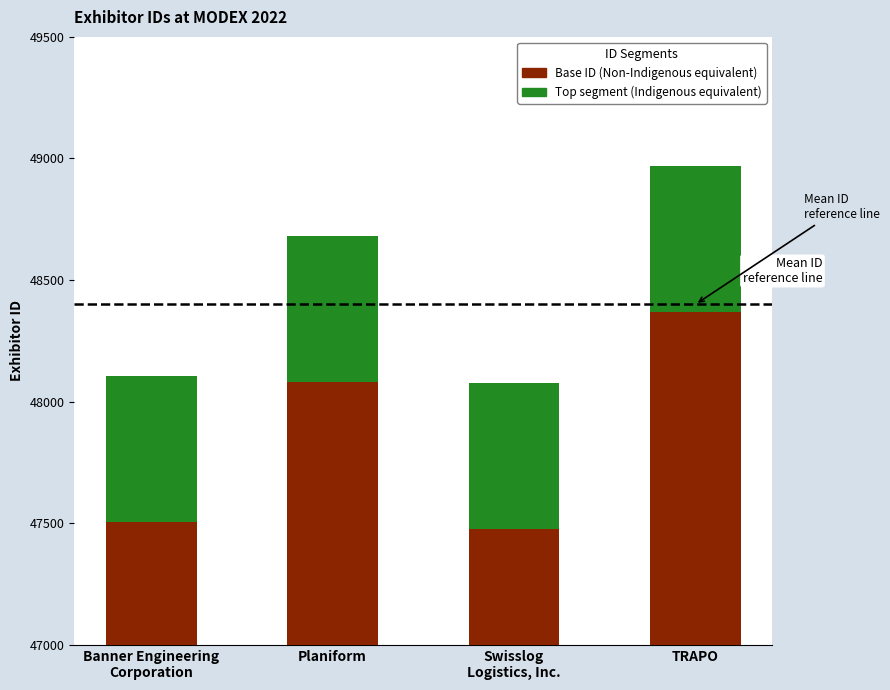

List the labels in order of Base ID (Non-Indigenous equivalent) value, largest first.

TRAPO, Planiform, Banner Engineering
Corporation, Swisslog
Logistics, Inc.